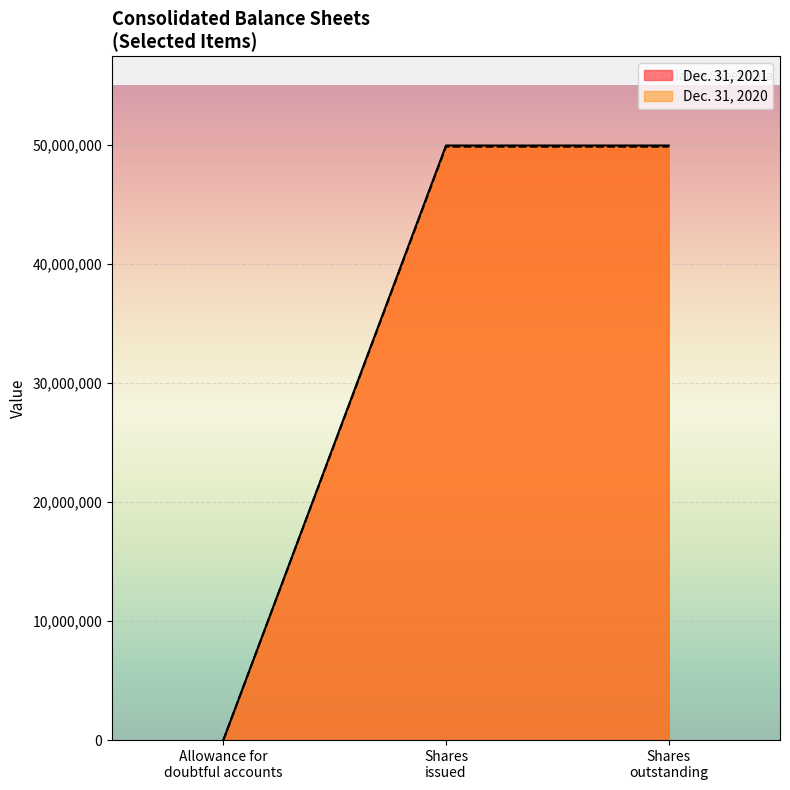

True or false: Dec. 31, 2020 and Dec. 31, 2021 intersect in this chart.

False